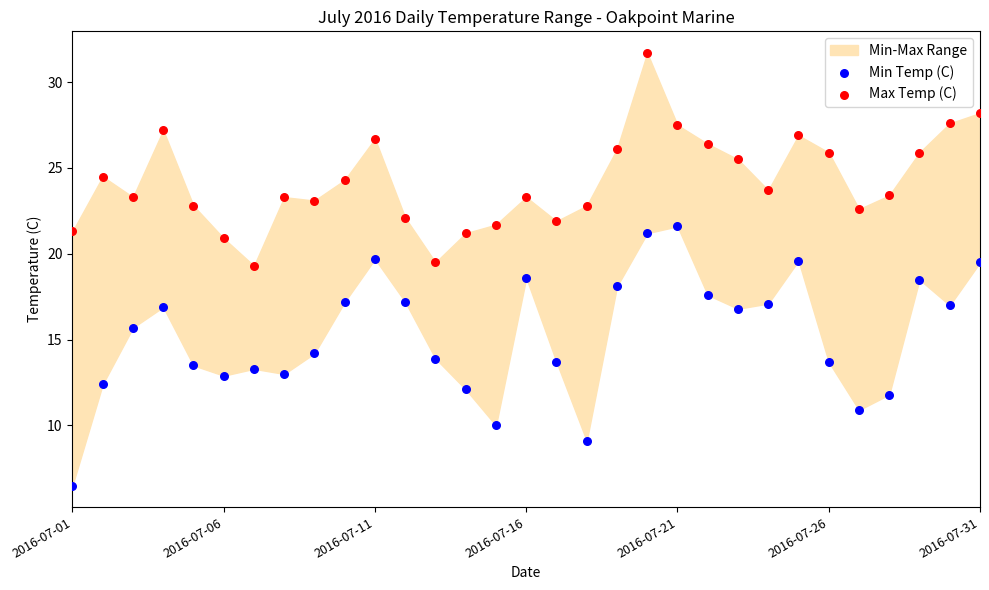

Which series reaches the maximum Y coordinate?

Max Temp (C)